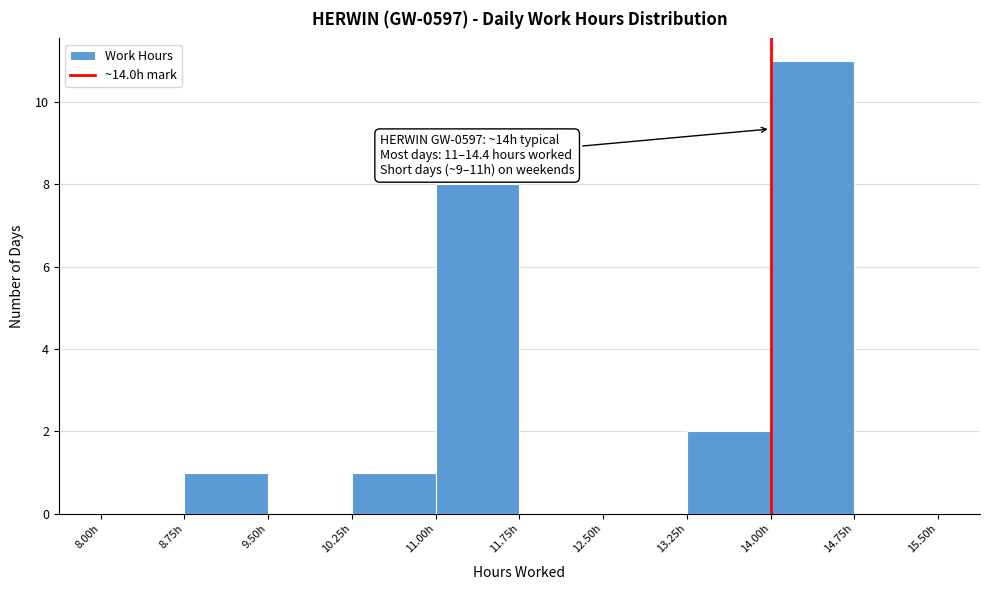

Over which range of the x-axis is the bar tallest?

14.00 to 14.75